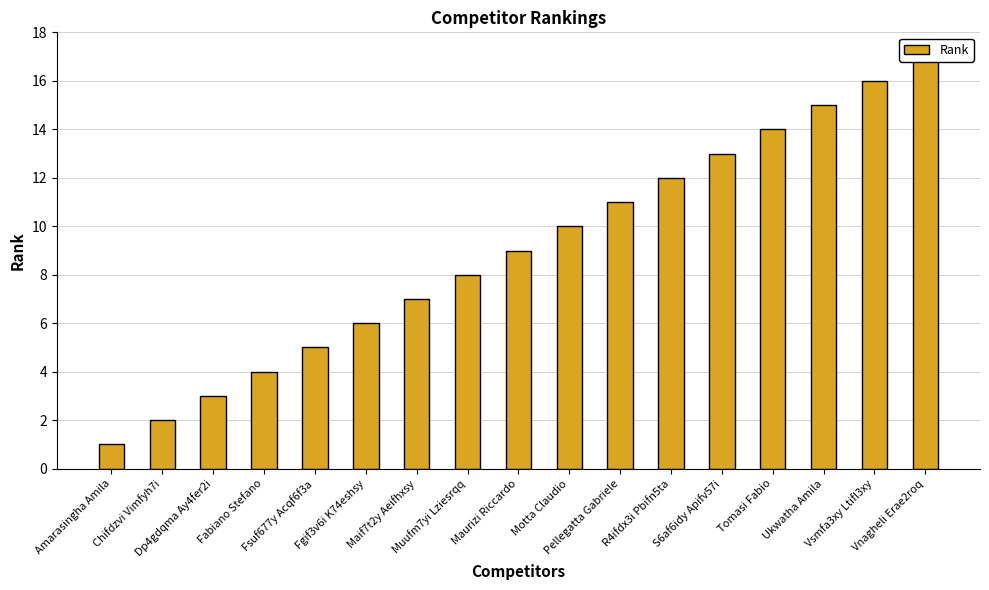

What is the minimum value shown in the chart?

1